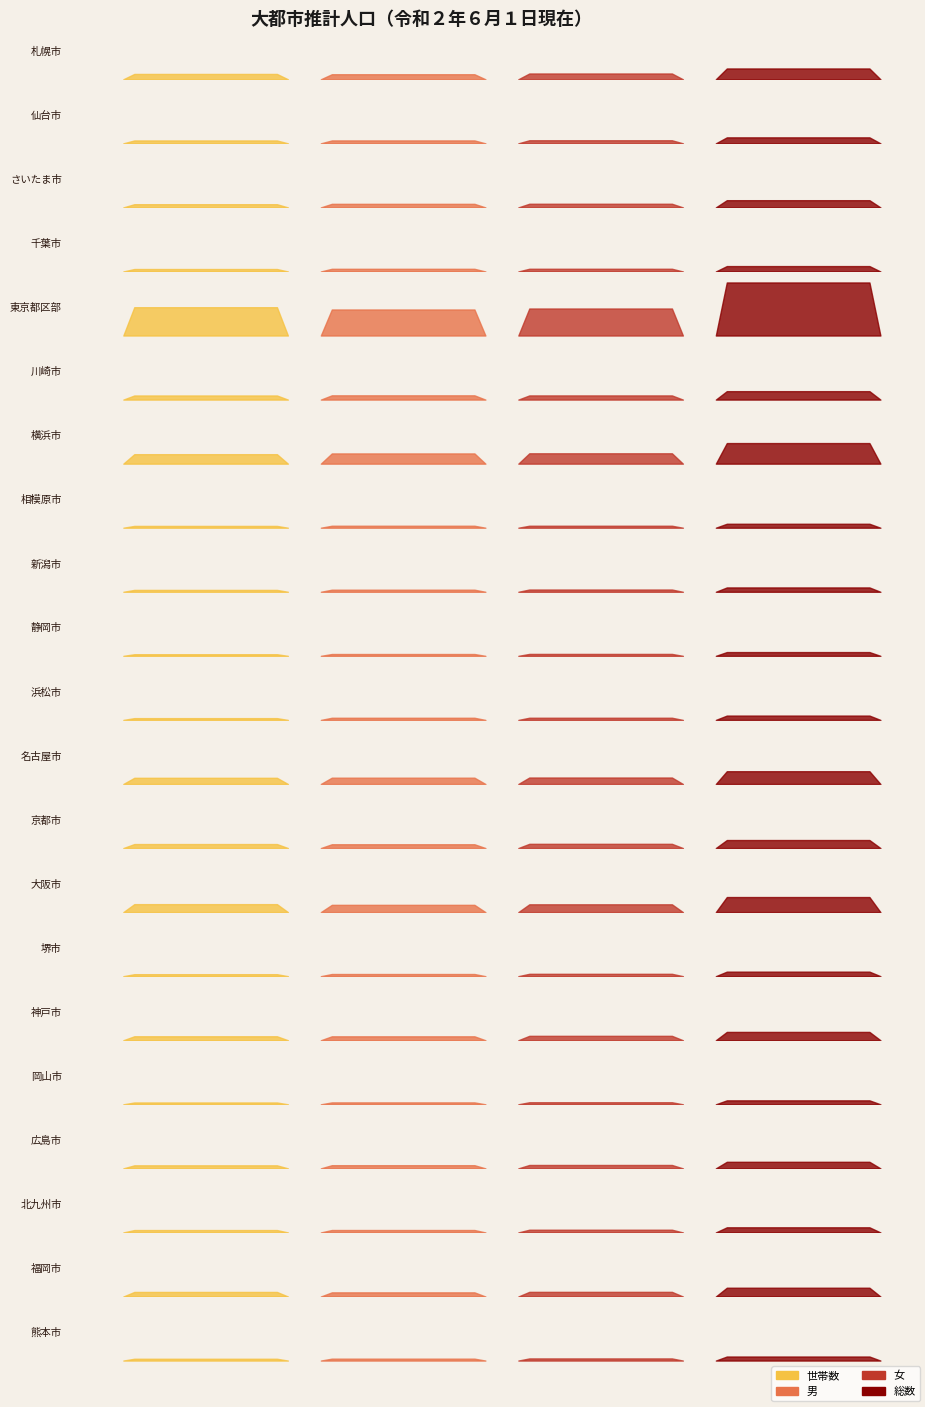

After their last crossing, which series has the higher values: 男 or 世帯数?

男